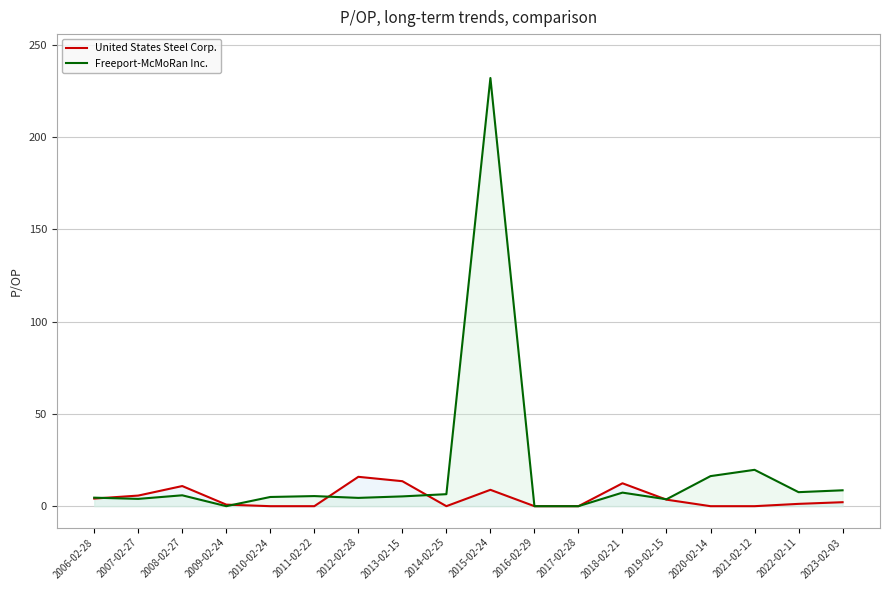

What is the difference between the second highest and second lowest values in the United States Steel Corp. series?

13.5